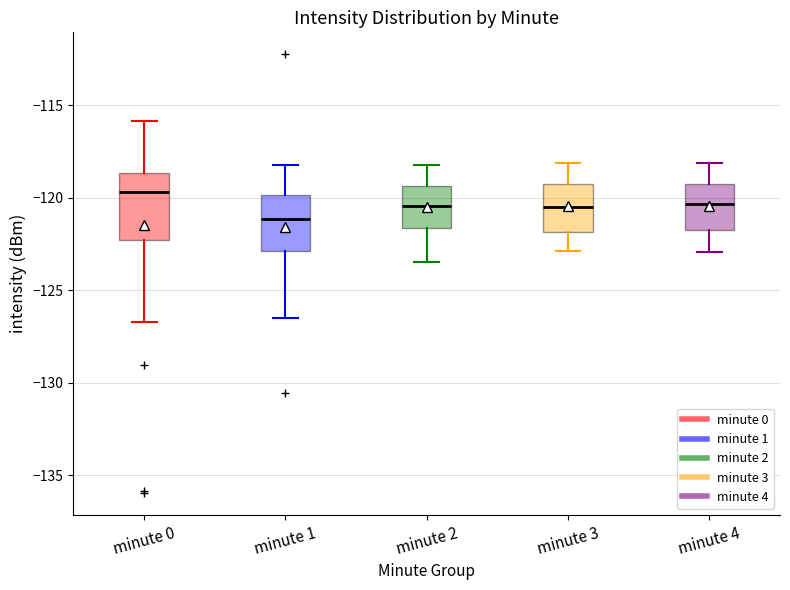

Reading left to right, transcribe this box plot: for each box, give where its median line is, the range the box spans, and where its two whiskers end, as read against the y-axis. The values are not printed on the chart, so give them approximately, as read against the axis.

minute 0: median -119.5, box -122.5 to -118.5, whiskers -126.5 to -116.0
minute 1: median -121.0, box -123.0 to -120.0, whiskers -126.5 to -118.0
minute 2: median -120.5, box -121.5 to -119.5, whiskers -123.5 to -118.0
minute 3: median -120.5, box -122.0 to -119.0, whiskers -123.0 to -118.0
minute 4: median -120.5, box -121.5 to -119.0, whiskers -123.0 to -118.0